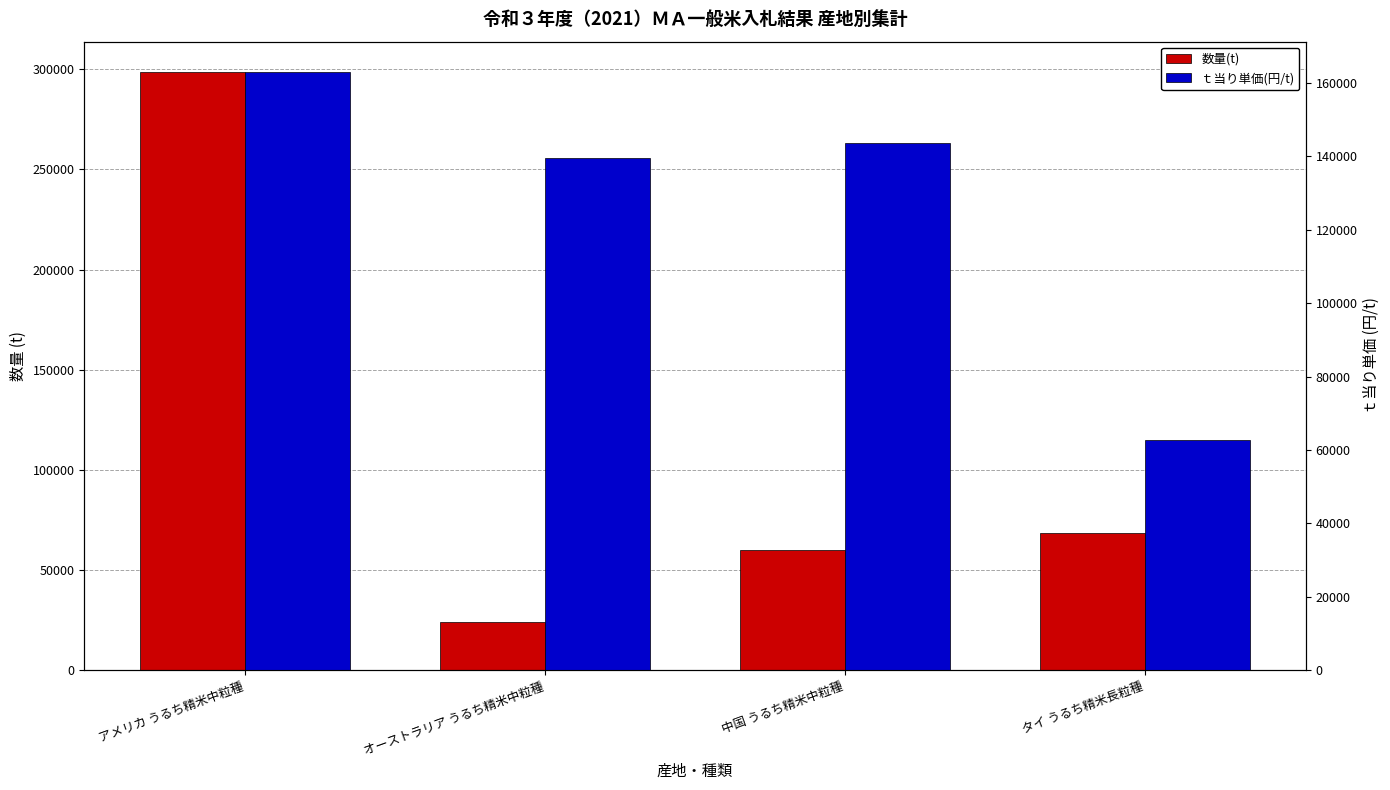

Rank the series by their maximum value, from lowest to highest.

ｔ当り単価(円/t), 数量(t)